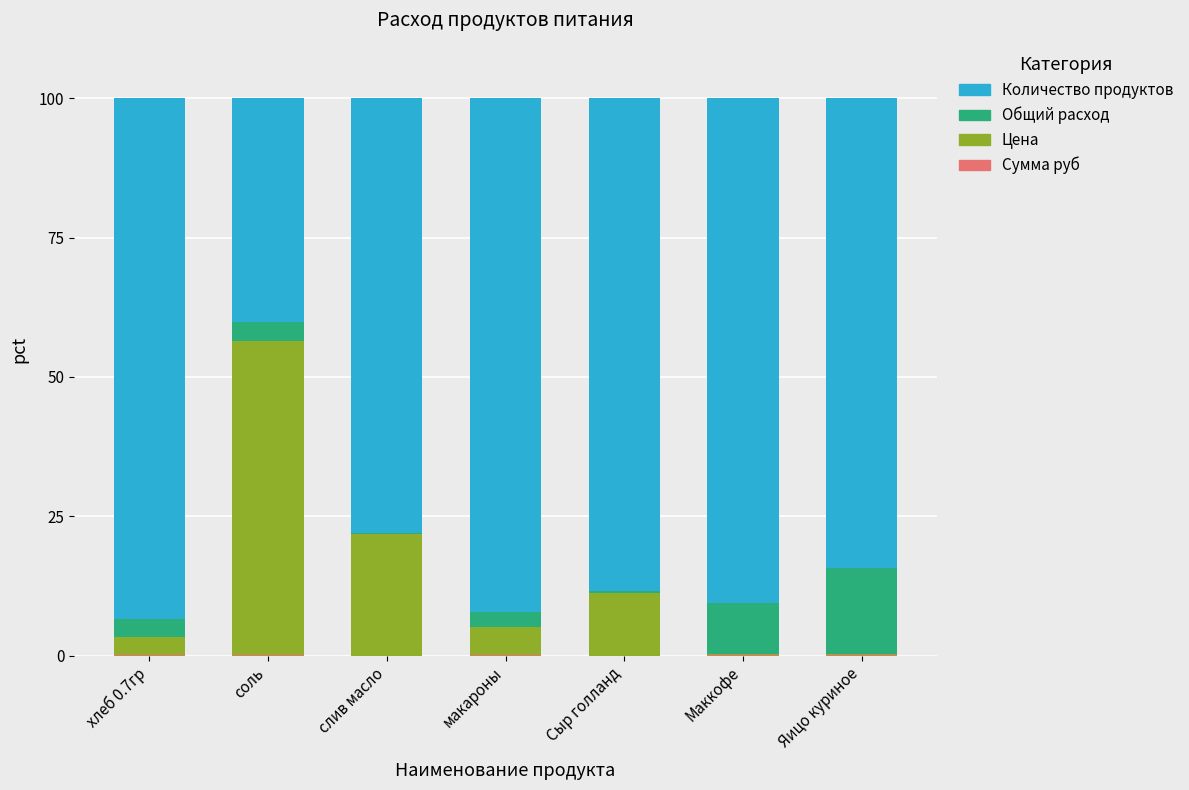

At which category is the sum across all series the highest?

хлеб 0.7гр